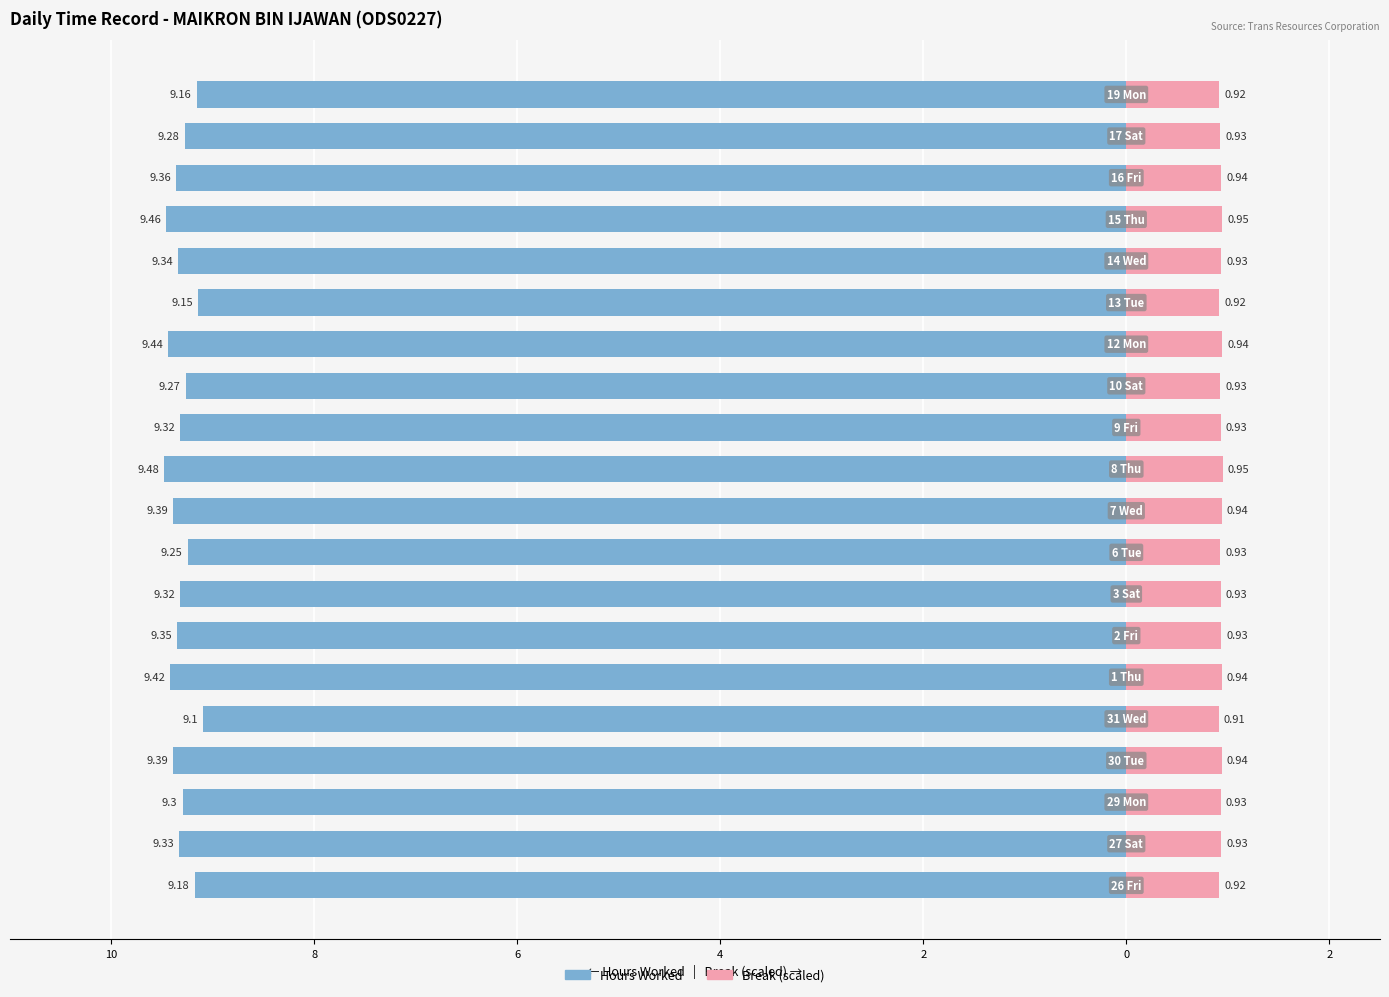

Is it true that Break (scaled) equals 0.9 at 9?

True